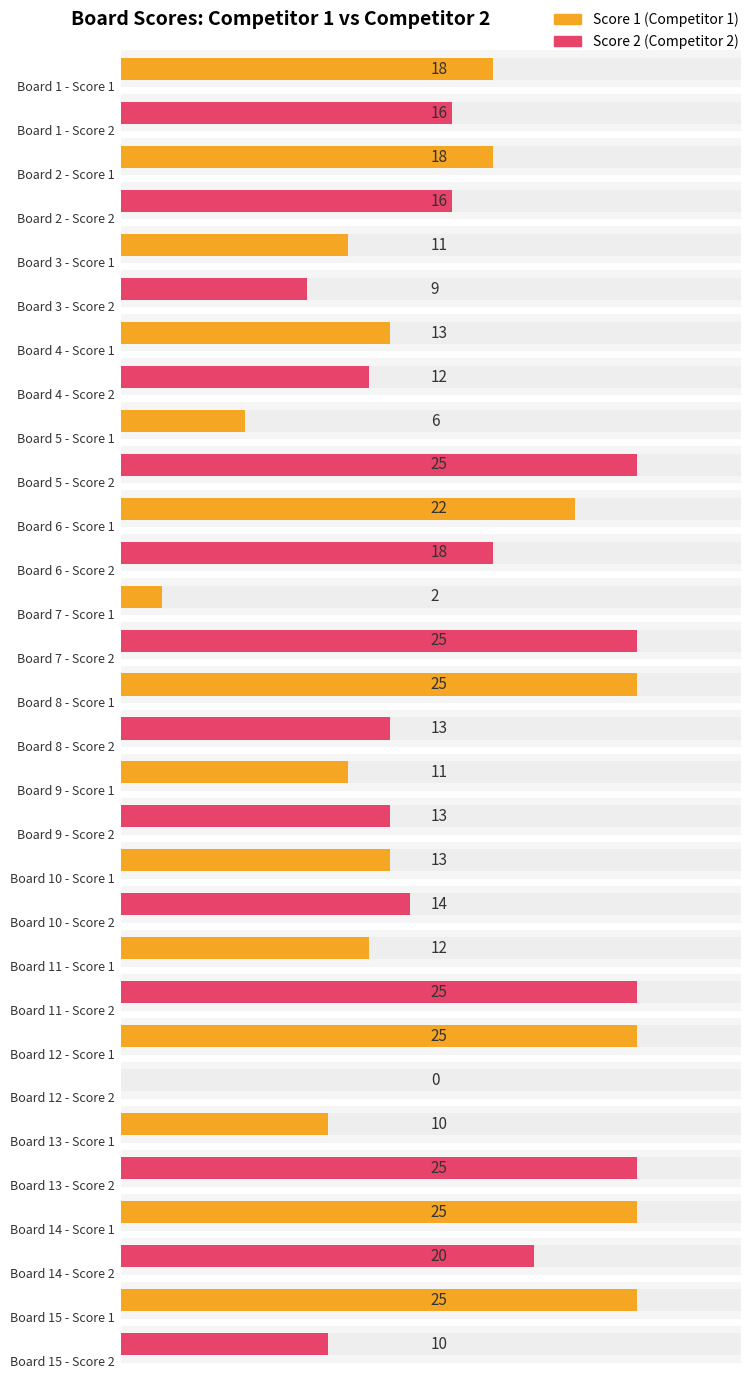

Rank the series by their maximum value, from lowest to highest.

Score 1, Score 2